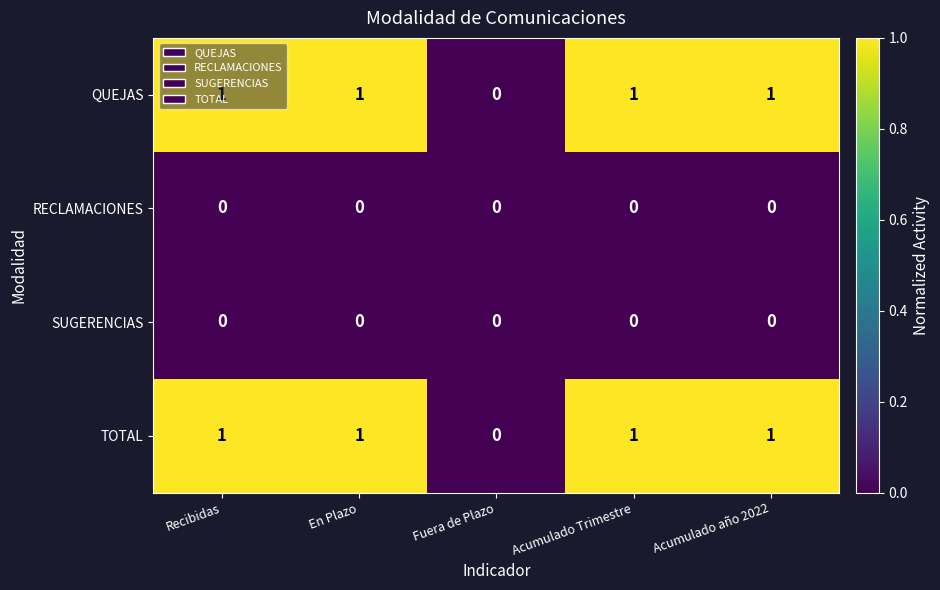

The SUGERENCIAS series shows 0 at Fuera de Plazo. True or false?

True